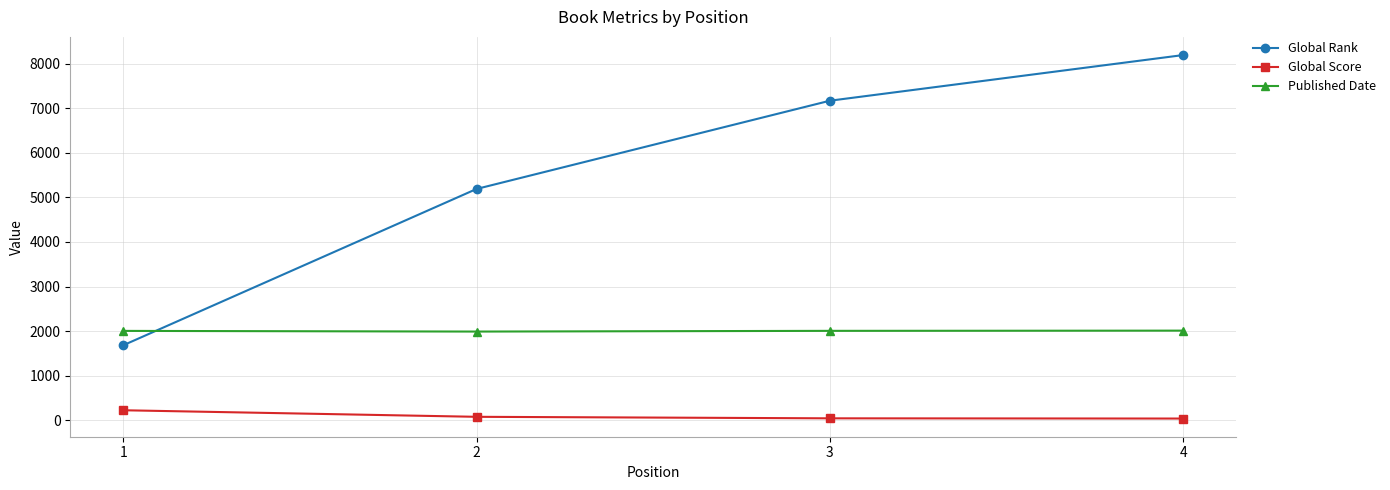

Does the chart display data point markers on the line(s)?

Yes